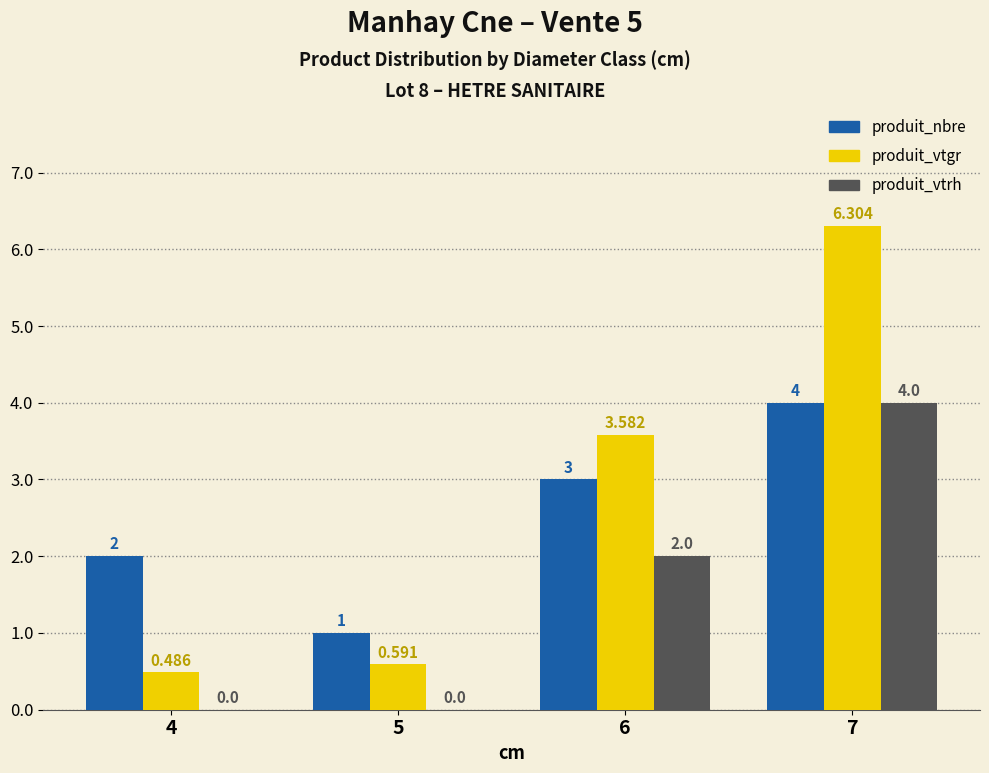

Between 5 and 7, which series saw the biggest shift?

produit_vtgr